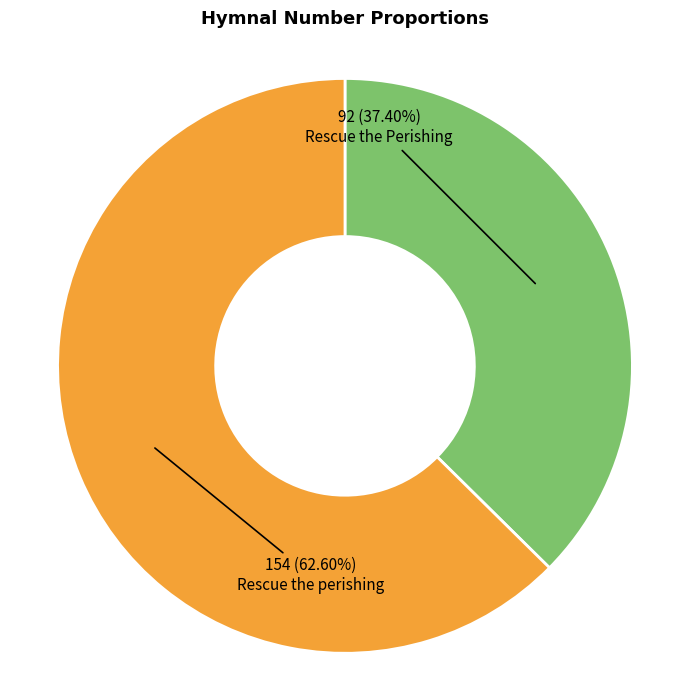

Does any single category account for the majority?

Yes